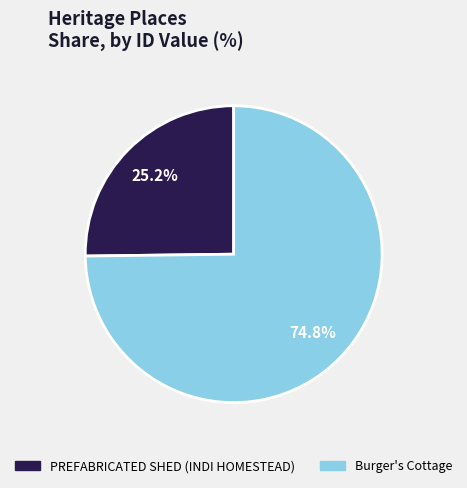

Approximately how many times larger is the value at PREFABRICATED SHED (INDI HOMESTEAD) compared to Burger's Cottage?

0.3